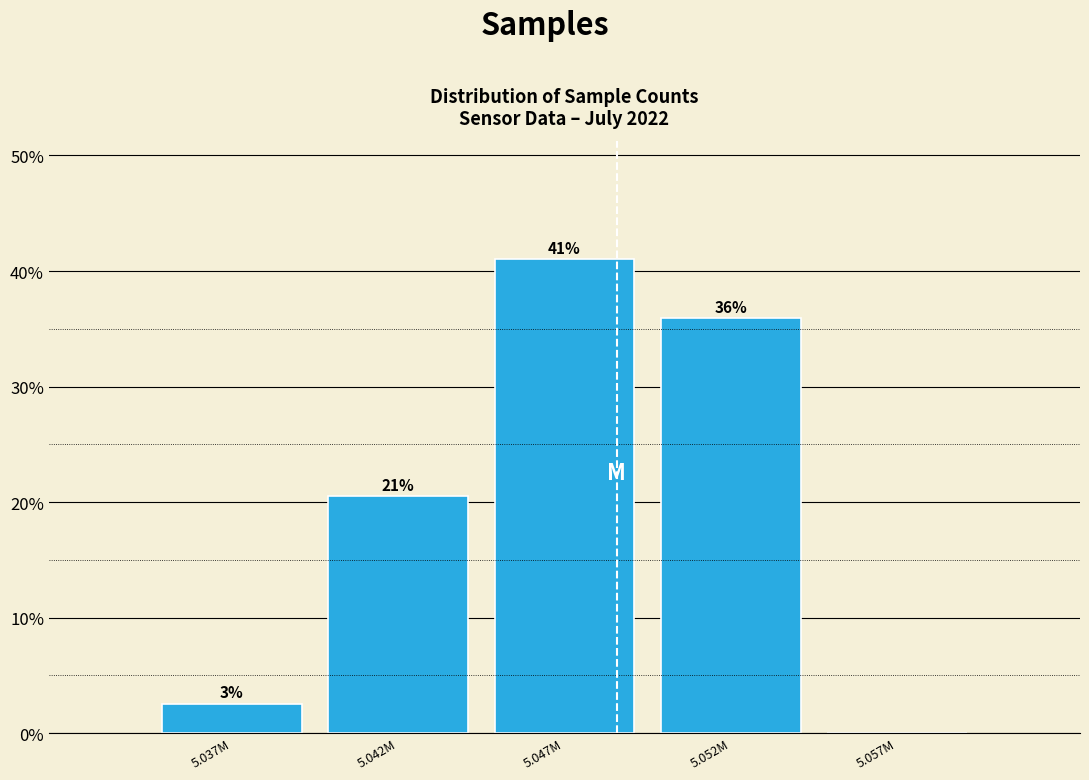

What is the greatest value displayed?

41.0